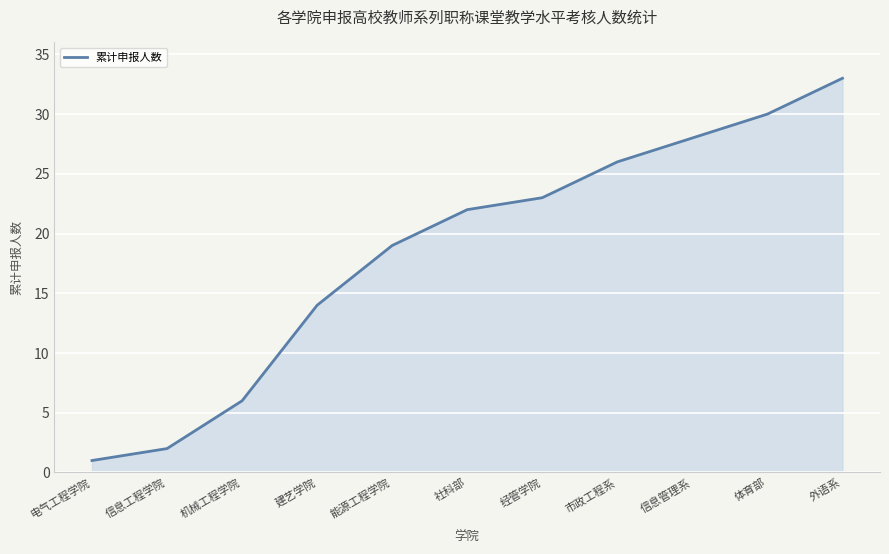

How many lines are shown in the chart?

1